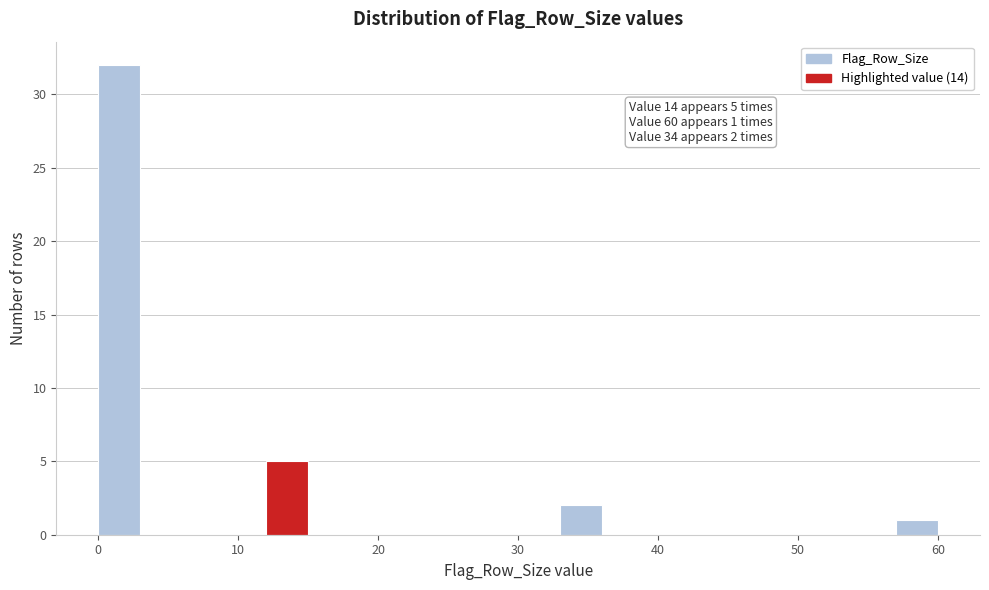

Read against the x-axis, roughly where is the centre of the tallest bar?

2